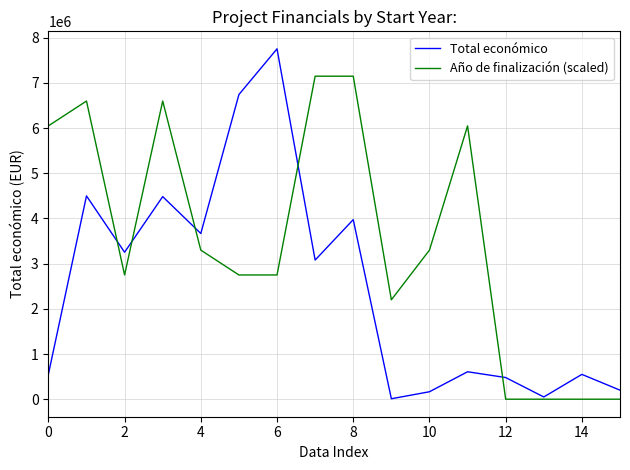

What is the average value of the Año de finalización (scaled) series?

3540625